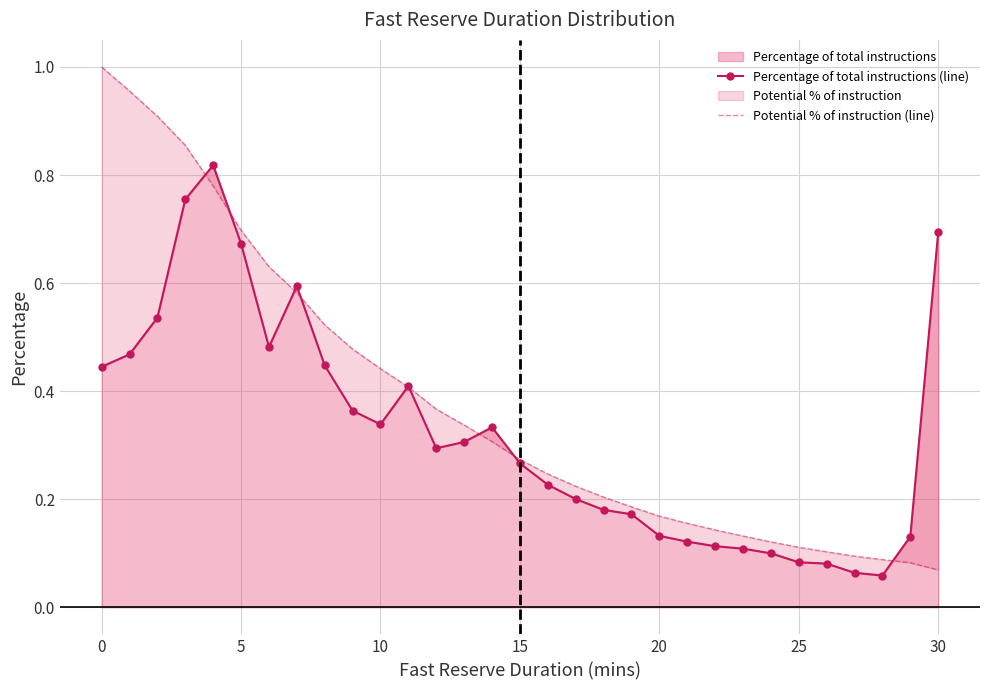

Reading left to right, what are all the values shown in this chart?

Percentage of total instructions (line): 0.4	0.5	0.5	0.8	0.8	0.7	0.5	0.6	0.4	0.4	0.3	0.4	0.3	0.3	0.3	0.3	0.2	0.2	0.2	0.2	0.1	0.1	0.1	0.1	0.1	0.1	0.1	0.1	0.1	0.1	0.7
Potential % of instruction (line): 1.0	1.0	0.9	0.9	0.8	0.7	0.6	0.6	0.5	0.5	0.4	0.4	0.4	0.3	0.3	0.3	0.2	0.2	0.2	0.2	0.2	0.2	0.1	0.1	0.1	0.1	0.1	0.1	0.1	0.1	0.1